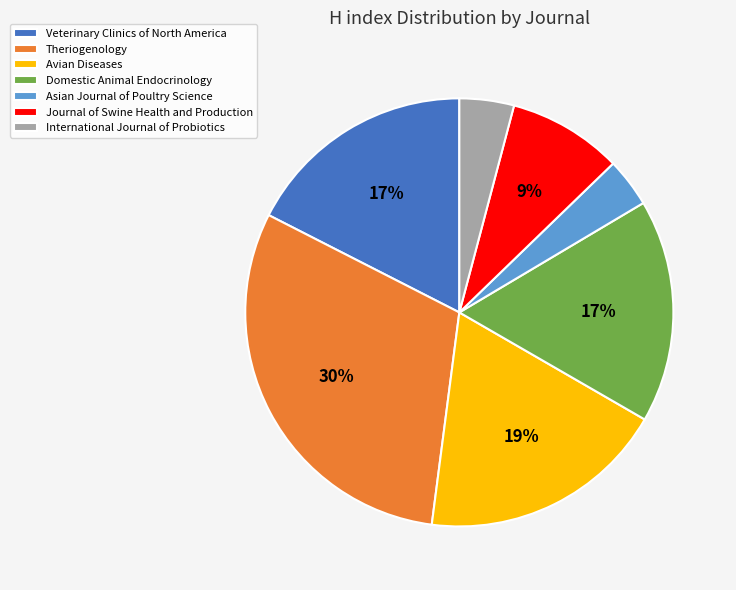

Which category has the biggest portion of the pie?

Theriogenology